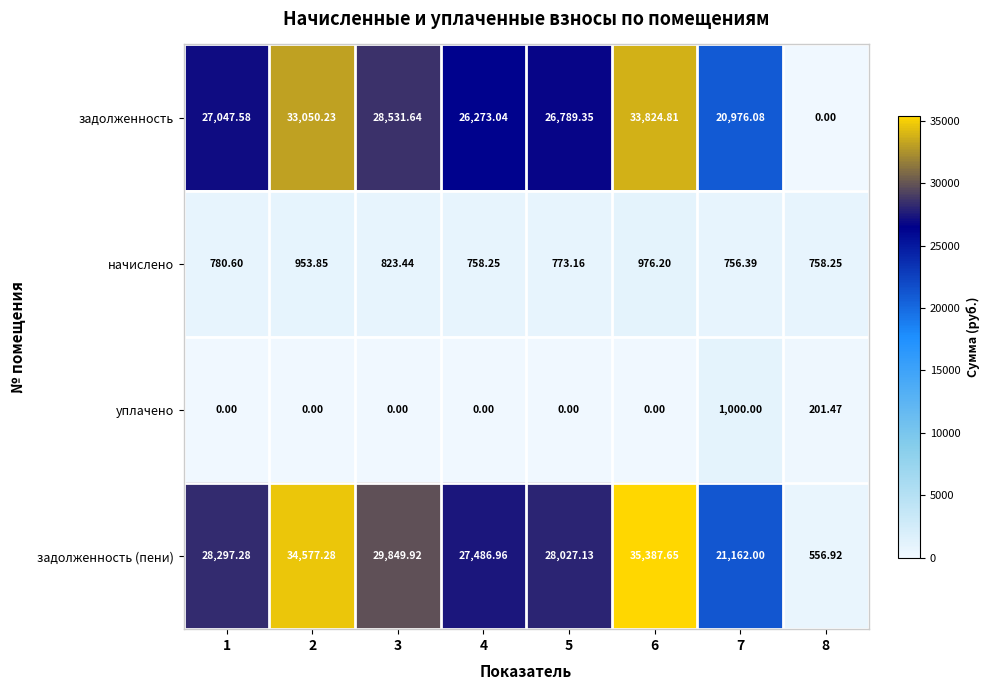

At 8, list the series in order from smallest to largest.

задолженность, уплачено, задолженность (пени), начислено